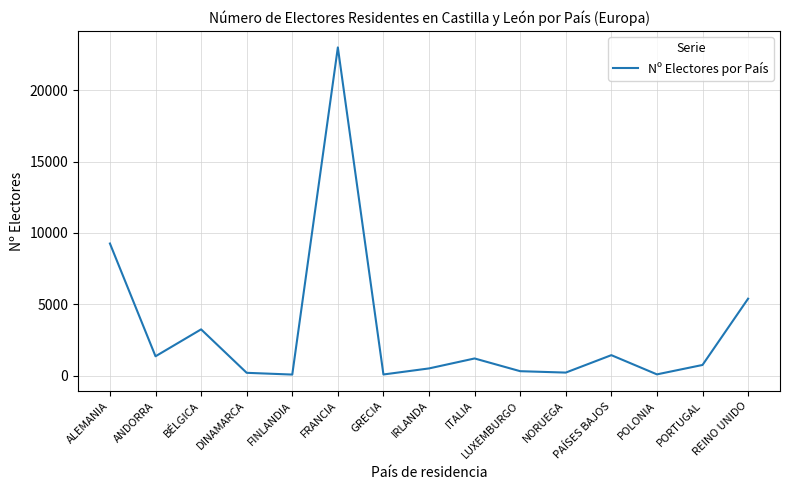

Is it true that the value at BÉLGICA is 3244?

True